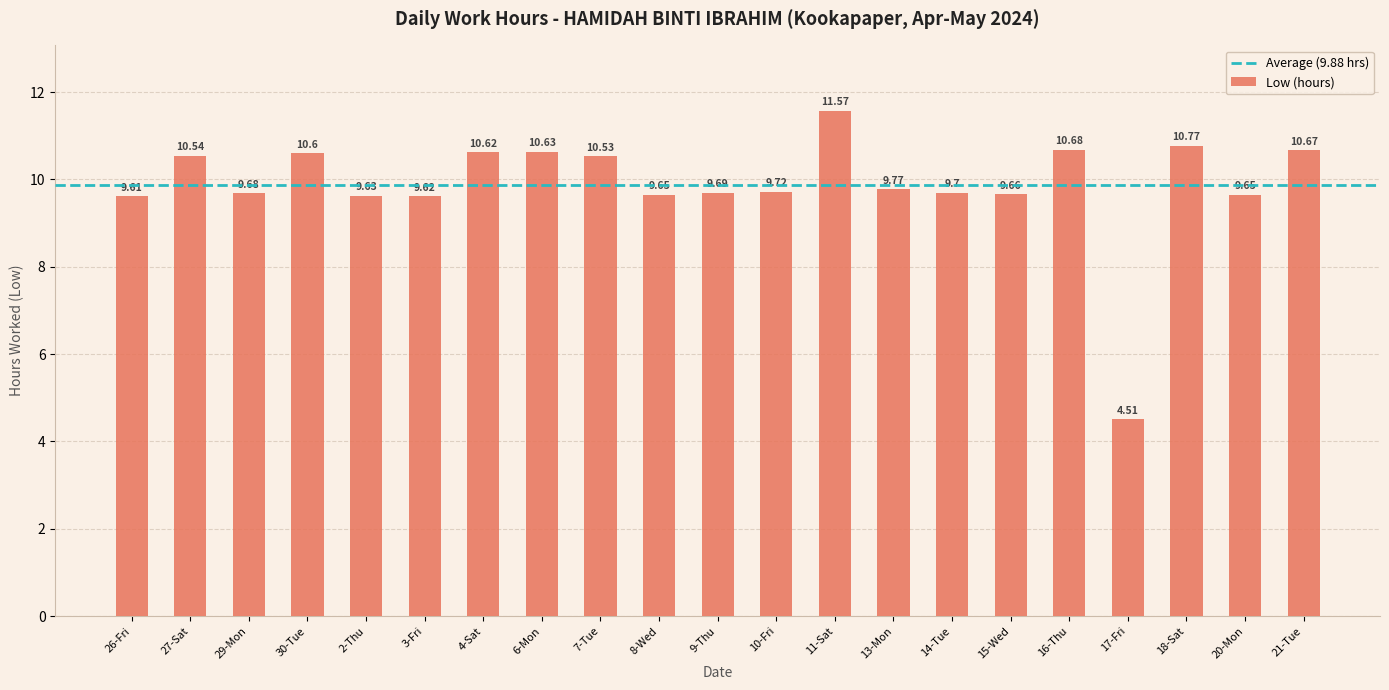

Between 2-Thu and 10-Fri, which is larger?

10-Fri